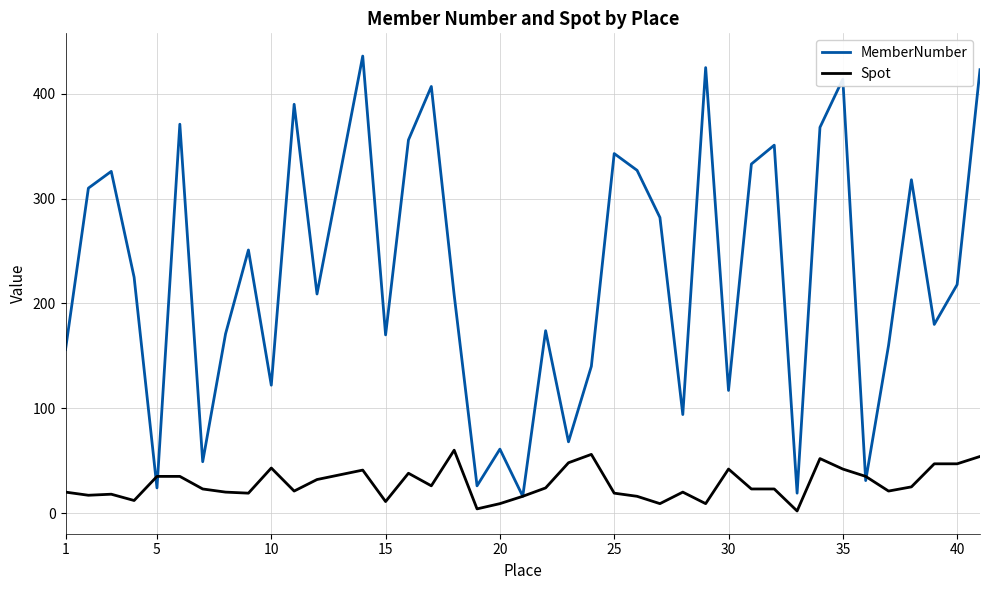

How many distinct data groups are displayed?

2